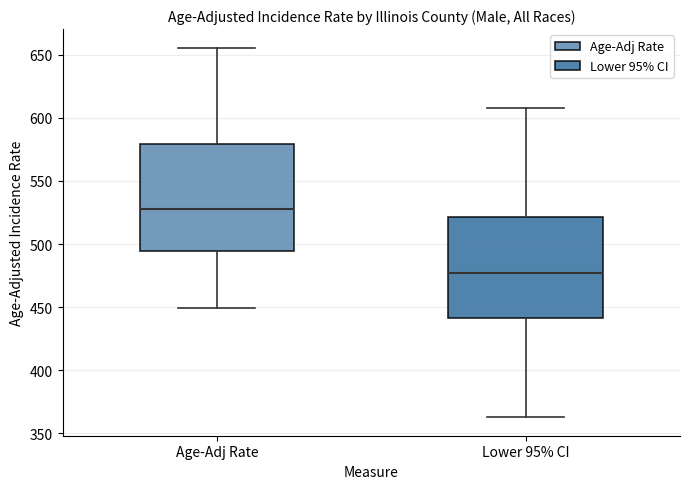

Reading left to right, transcribe this box plot: for each box, give where its median line is, the range the box spans, and where its two whiskers end, as read against the y-axis. The values are not printed on the chart, so give them approximately, as read against the axis.

Age-Adj Rate: median 525, box 495 to 580, whiskers 450 to 655
Lower 95% CI: median 475, box 440 to 520, whiskers 365 to 610